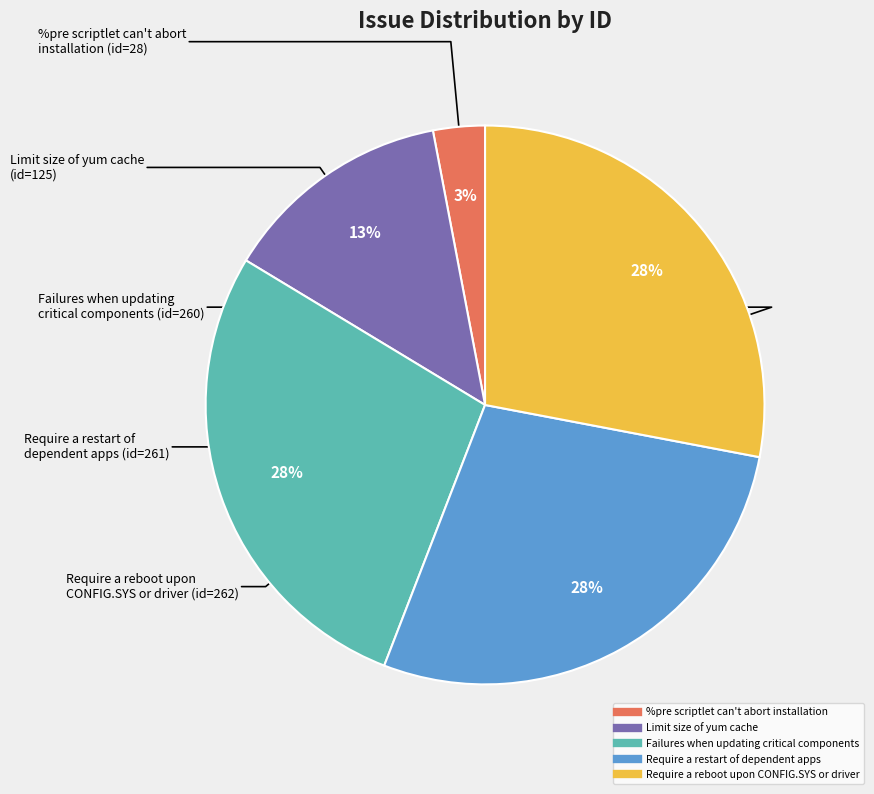

The Failures when updating critical components slice represents 28% of the pie. True or false?

True